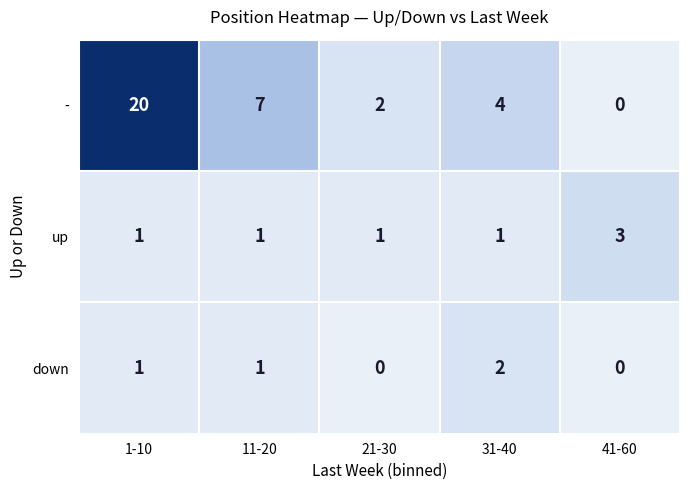

What is the difference between the highest and lowest values at 11-20?

6